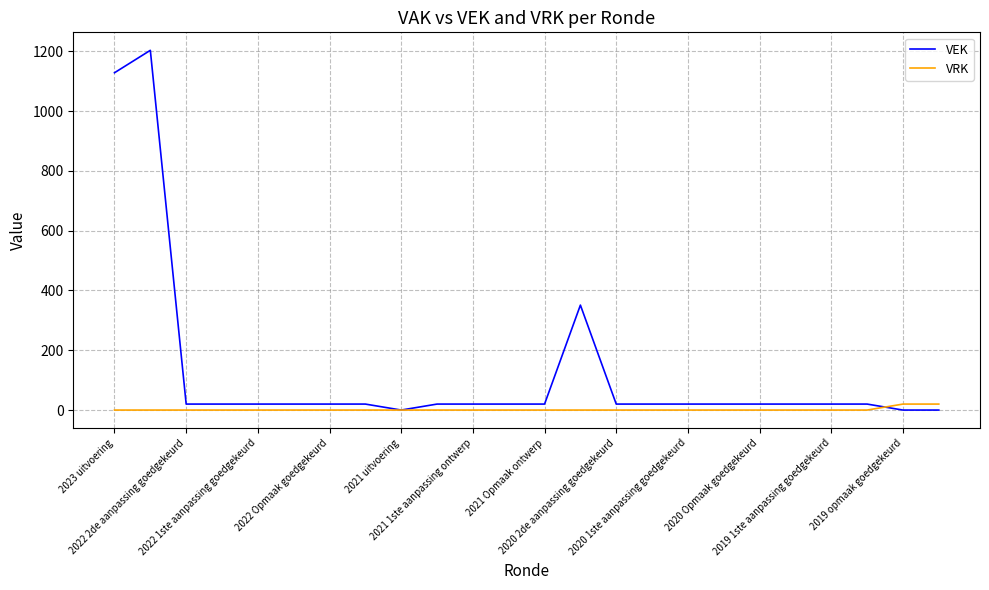

What is the greatest value displayed?

1203